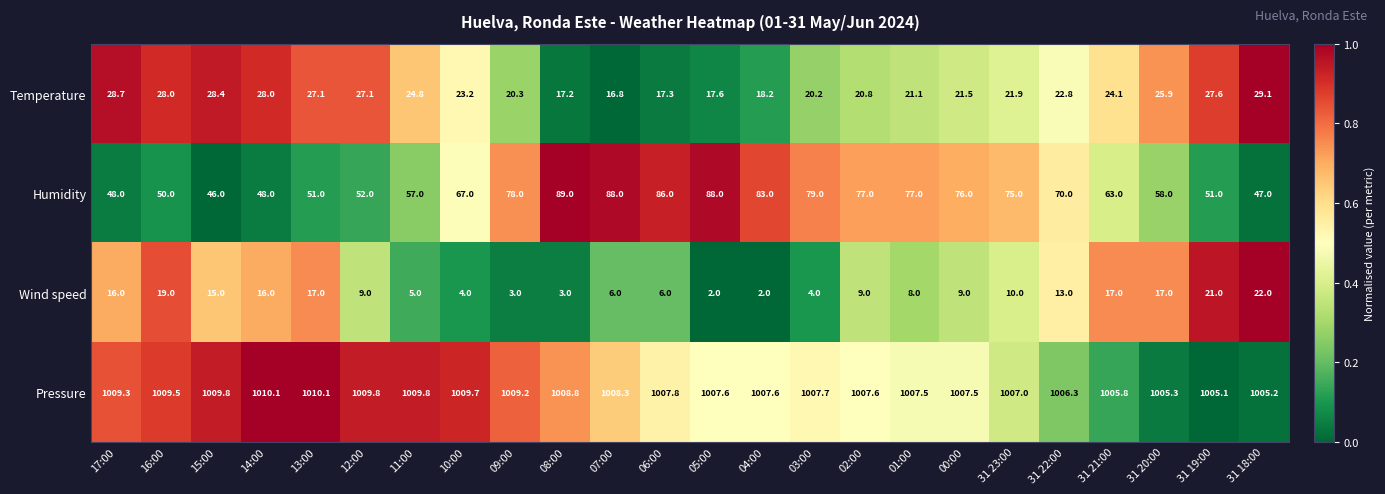

What is the sum of the Humidity values at 15:00 and 09:00?

124.0